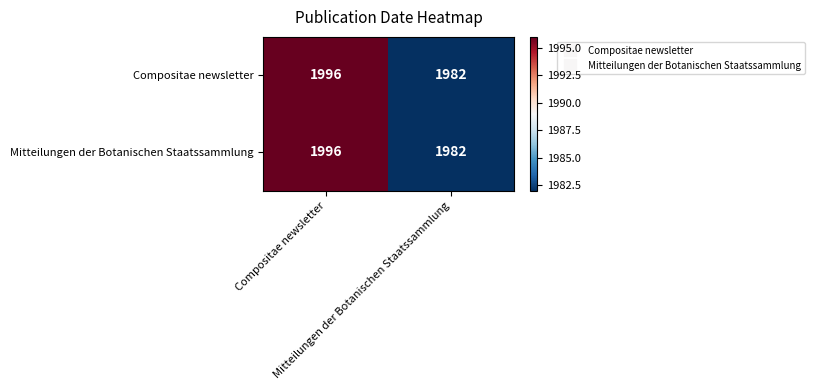

How many categories are shown in the chart?

2